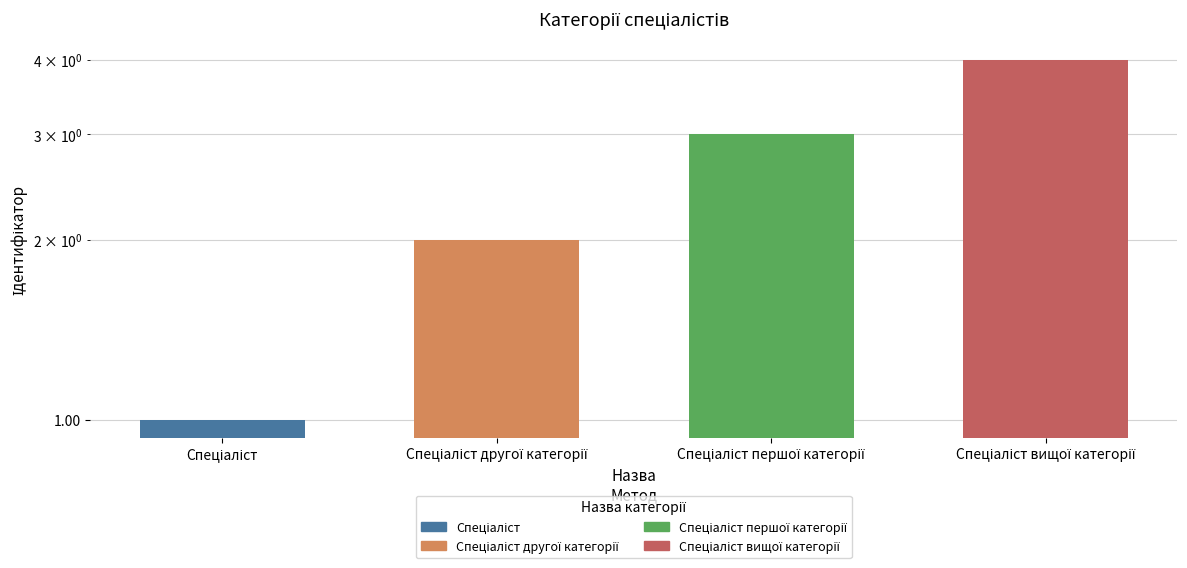

The chart shows a value of 4 at Спеціаліст вищої категорії. True or false?

True